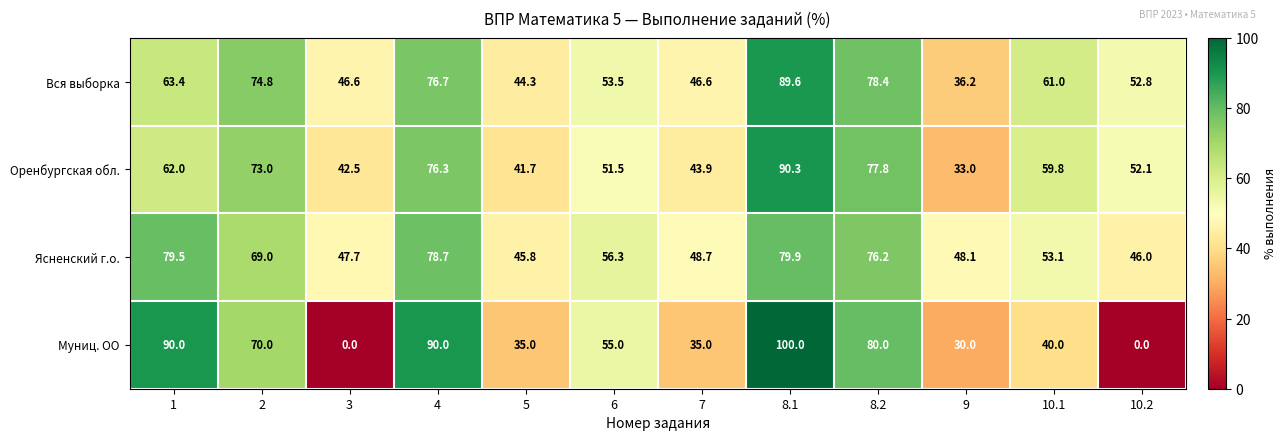

At which label does Ясненский г.о. reach its peak?

8.1